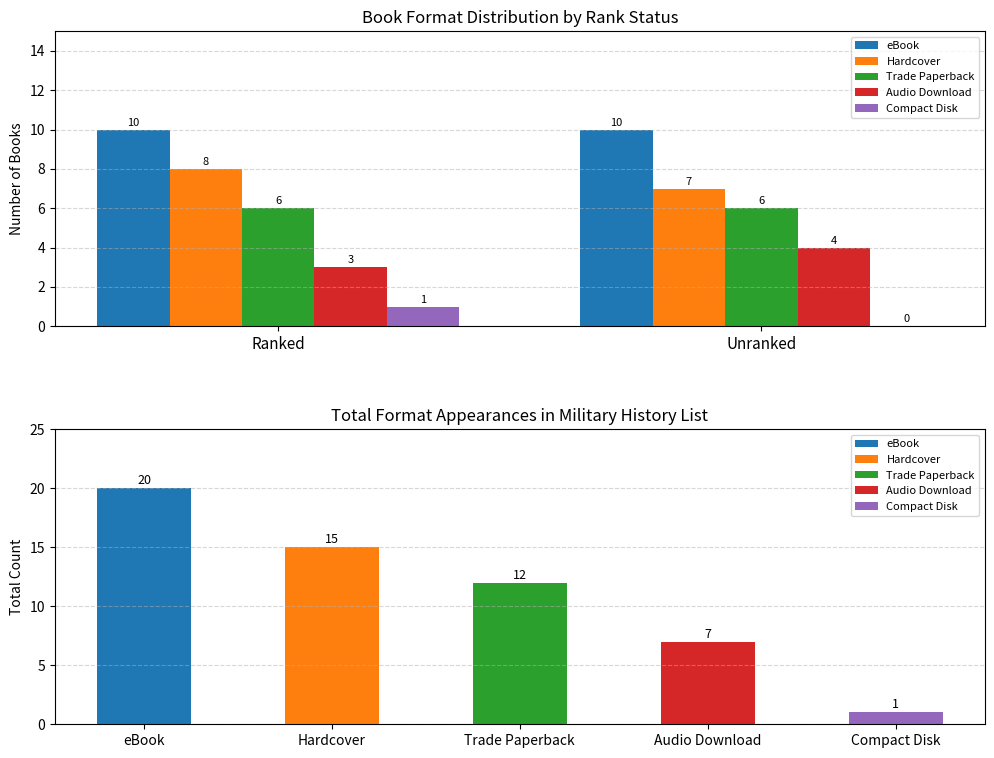

At Ranked, list the series in order from largest to smallest.

eBook, Hardcover, Trade Paperback, Audio Download, Compact Disk